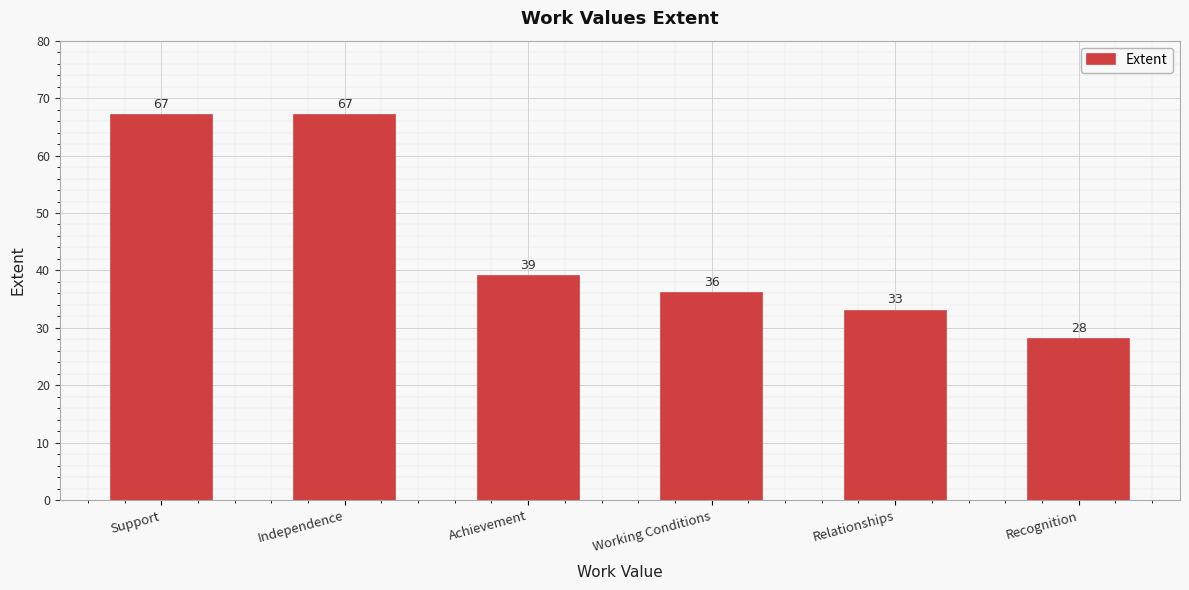

What is the value of the 5th bar from the left?

33